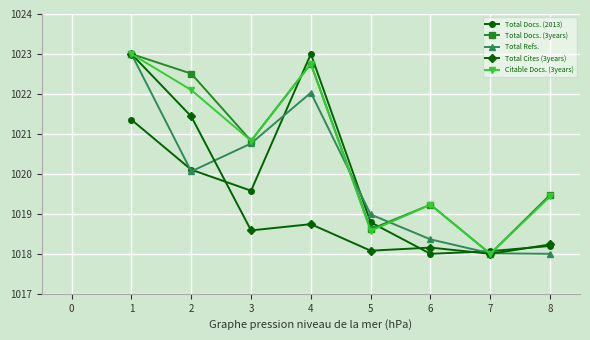

The Total Cites (3years) series shows 1385.0 at 5. True or false?

False